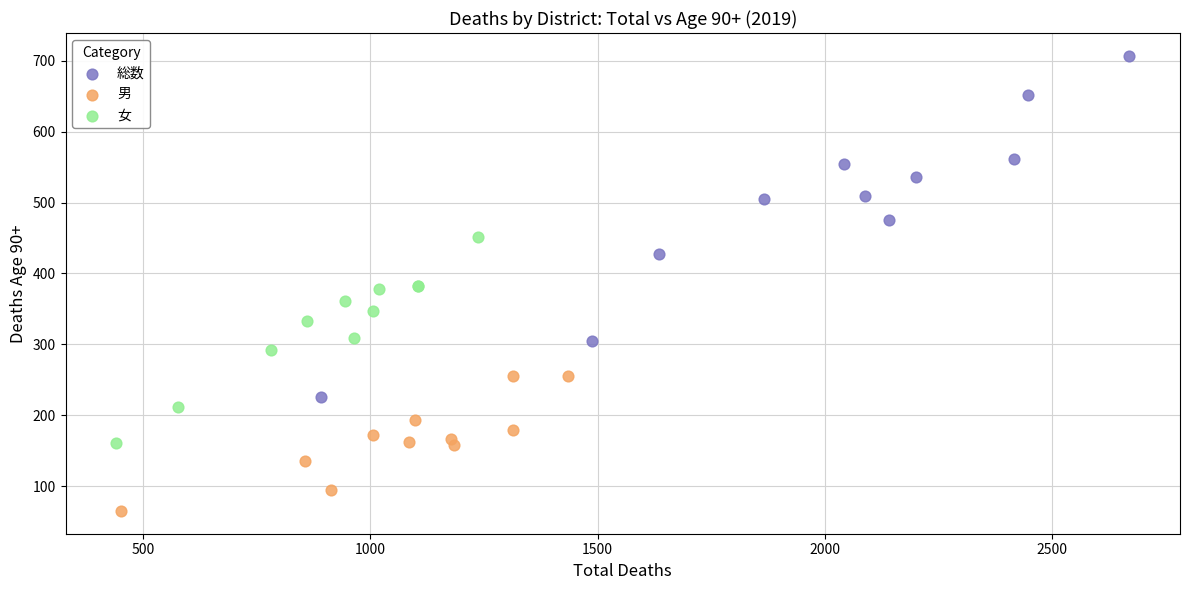

Which series reaches the minimum Y coordinate?

男